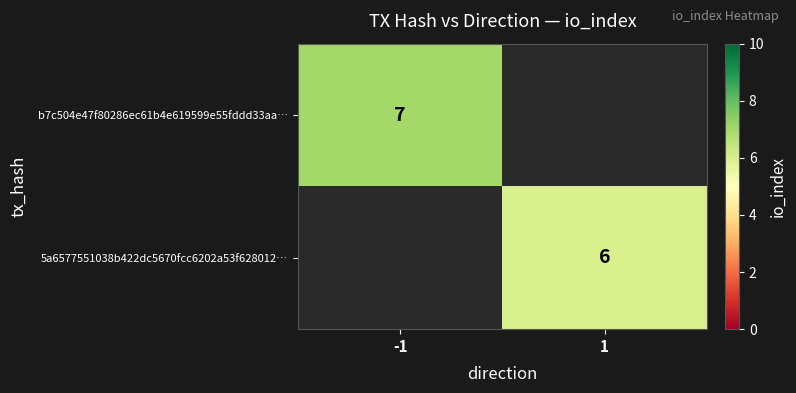

Is the value of 5a6577551038b422dc5670fcc6202a53f628012… at 1 greater than the value of b7c504e47f80286ec61b4e619599e55fddd33aa… at -1?

No